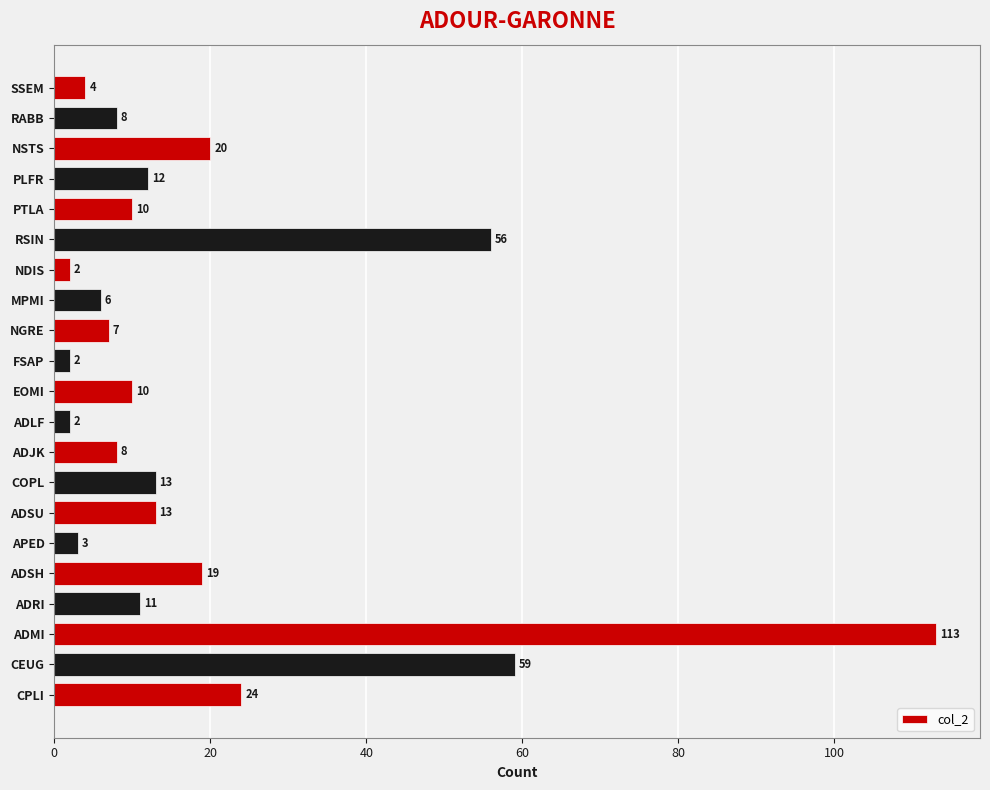

What is the change in value from EOMI to SSEM?

-6